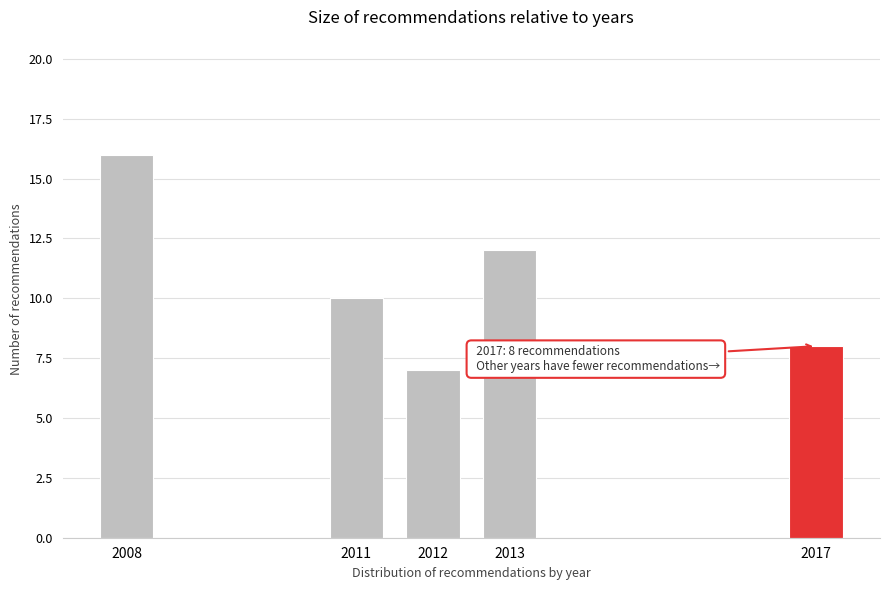

Reading left to right, transcribe all the data shown in this chart.

2008=16	2011=10	2012=7	2013=12	2017=8